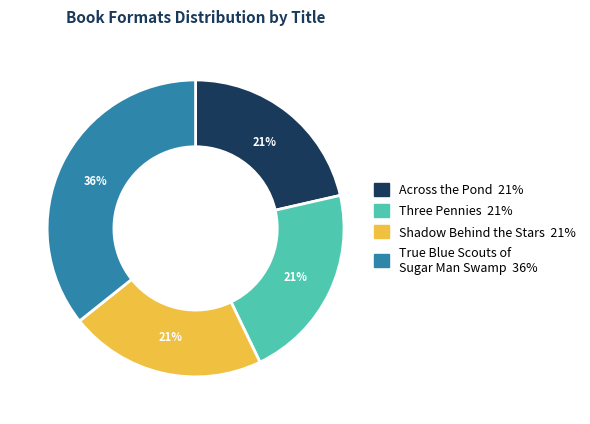

What is the largest slice in the pie chart?

True Blue Scouts of Sugar Man Swamp